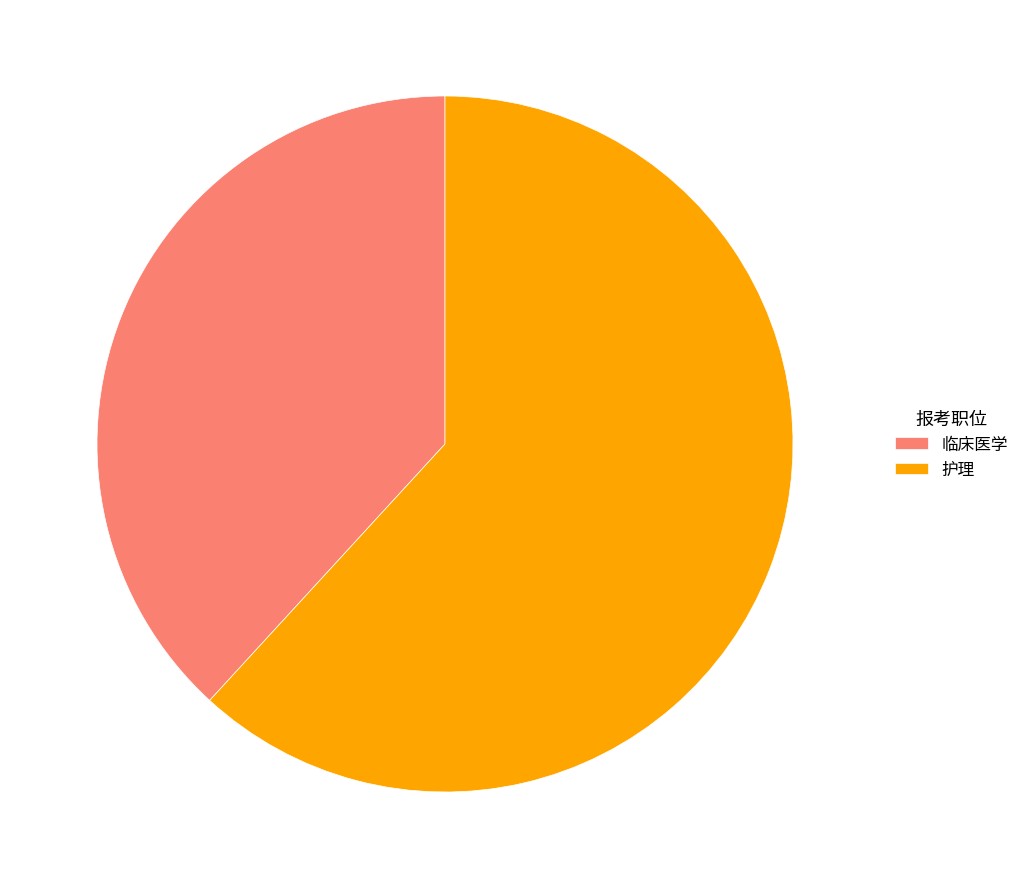

Rank the categories by value from lowest to highest.

临床医学, 护理